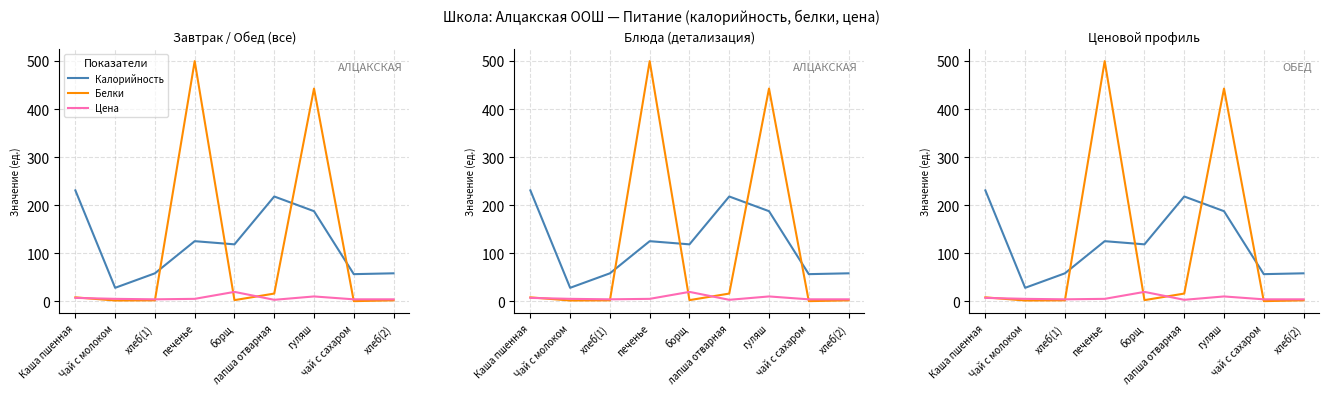

What is the difference between the highest and lowest values at печенье?

495.0